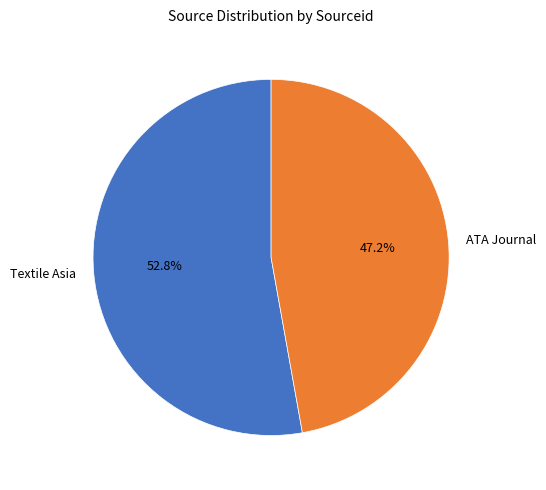

What percentage is the ATA Journal slice, to the nearest percent?

47%